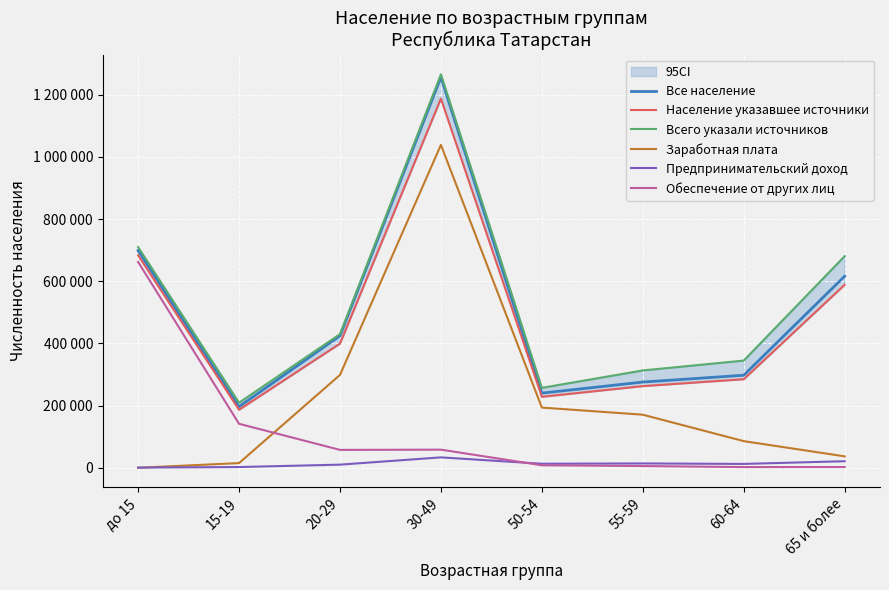

At which category is the sum across all series the highest?

30-49